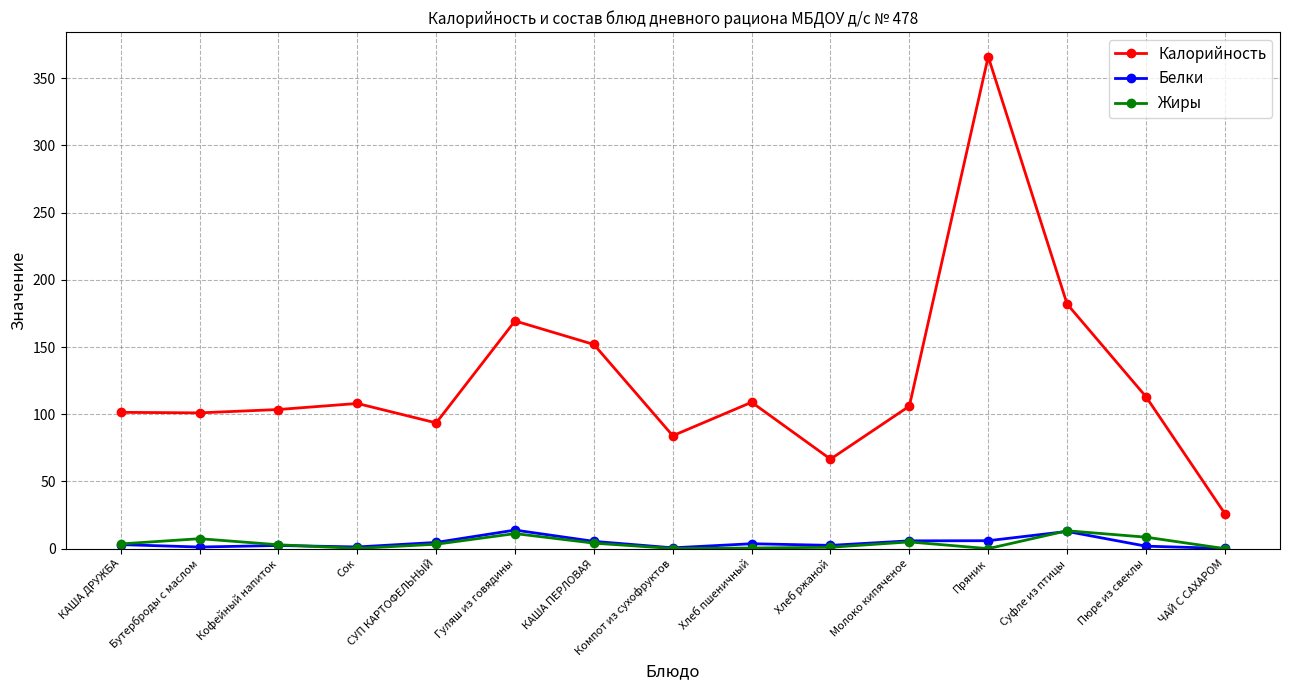

What is the difference between the maximum and second lowest values in the Жиры series?

13.3